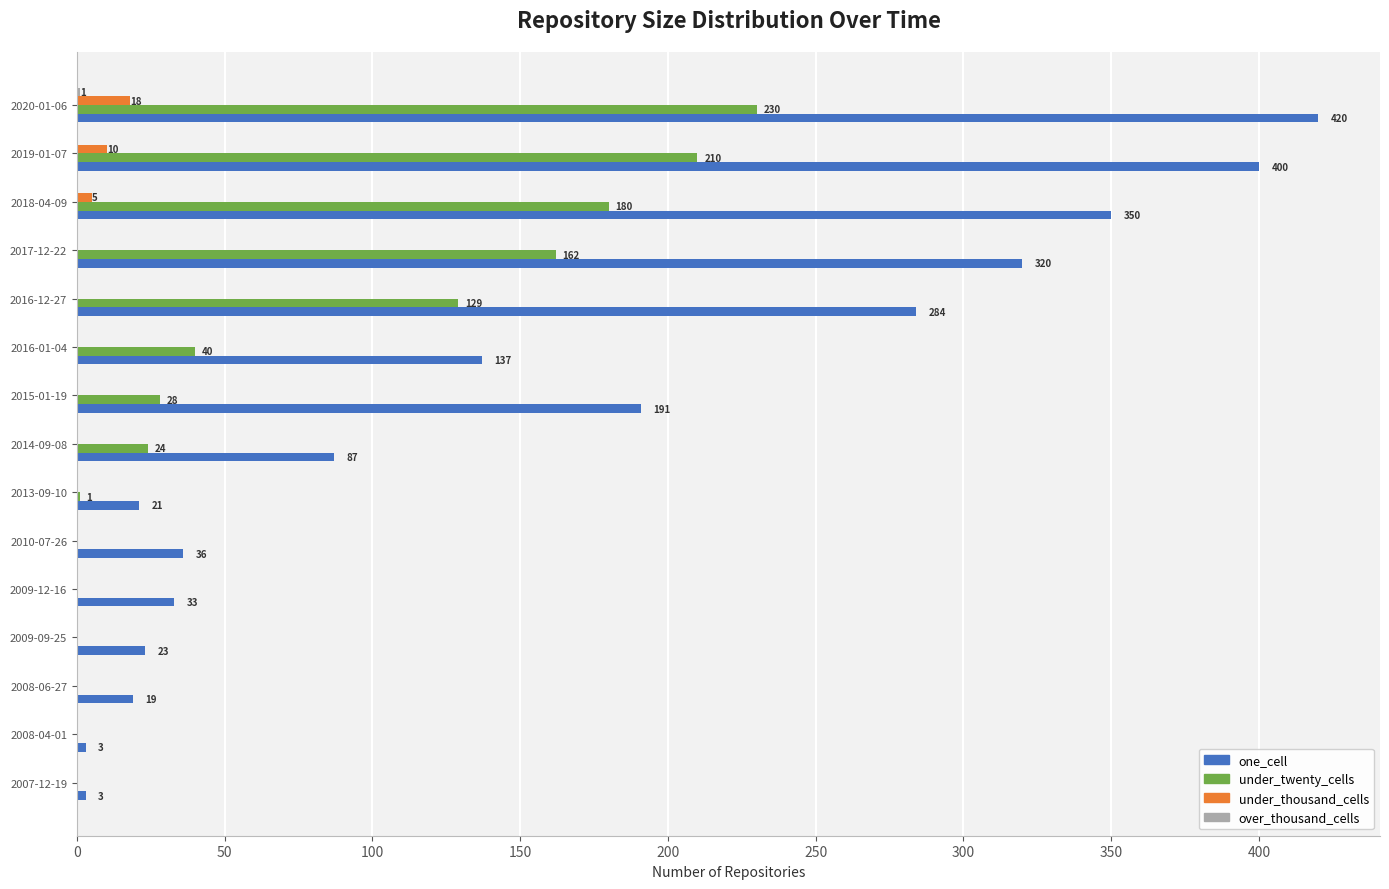

The value of under_thousand_cells at 2010-07-26 is 0. True or false?

True